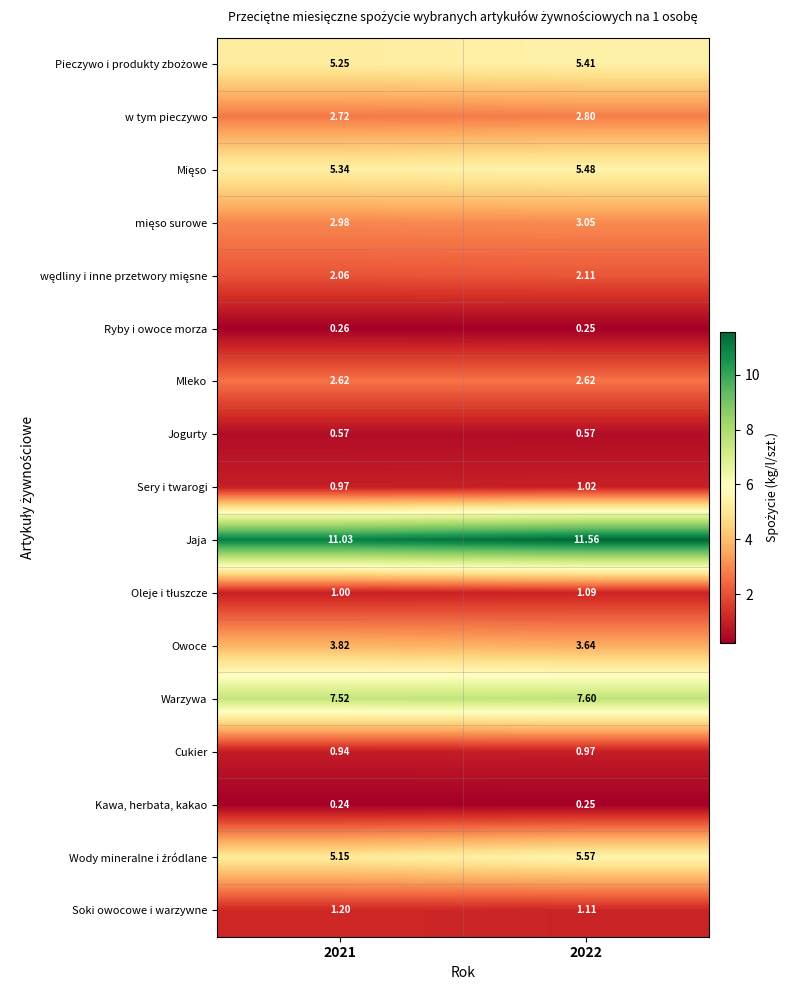

How many categories are shown in the chart?

2